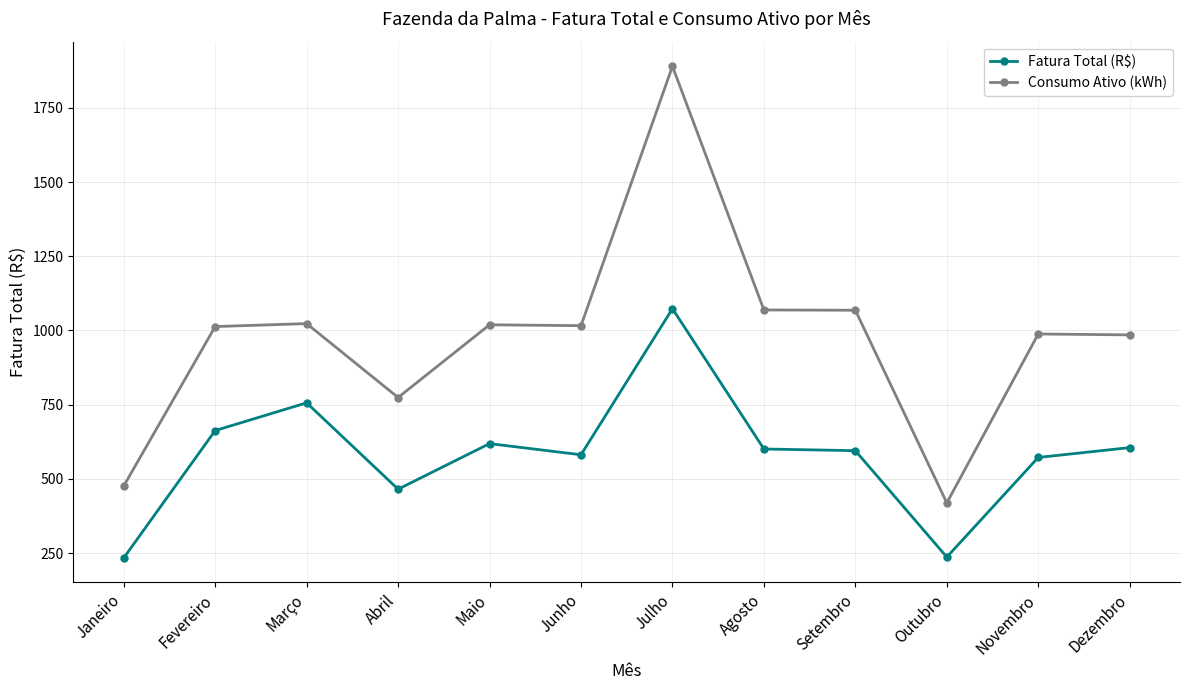

The value of Fatura Total (R$) at Dezembro is 268.2. True or false?

False